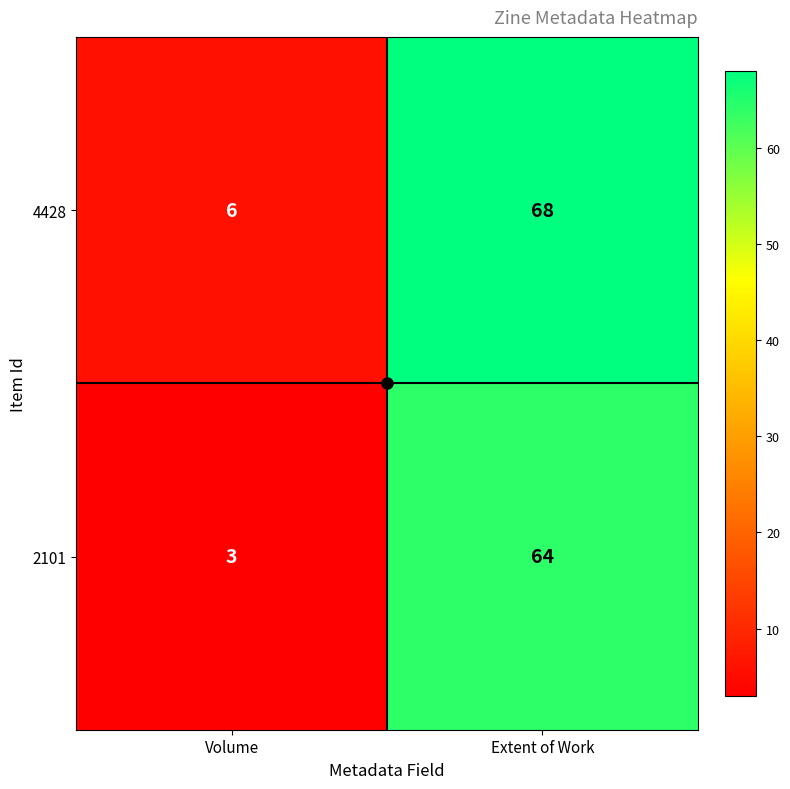

Between Volume and Extent of Work, which series saw the biggest shift?

4428